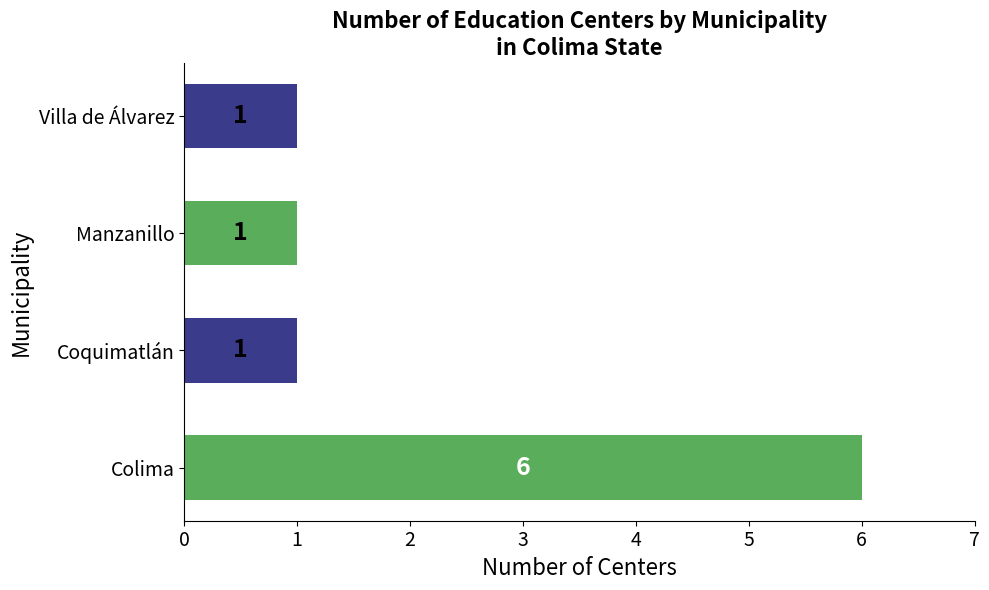

What is the sum of all values?

9